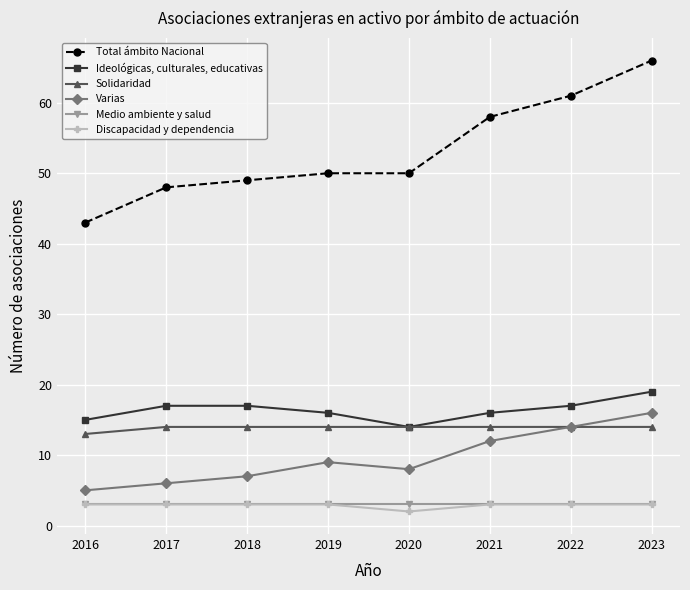

Reading left to right, transcribe all the data shown in this chart.

Total ámbito Nacional: 2016=43	2017=48	2018=49	2019=50	2020=50	2021=58	2022=61	2023=66
Ideológicas, culturales, educativas: 2016=15	2017=17	2018=17	2019=16	2020=14	2021=16	2022=17	2023=19
Solidaridad: 2016=13	2017=14	2018=14	2019=14	2020=14	2021=14	2022=14	2023=14
Varias: 2016=5	2017=6	2018=7	2019=9	2020=8	2021=12	2022=14	2023=16
Medio ambiente y salud: 2016=3	2017=3	2018=3	2019=3	2020=3	2021=3	2022=3	2023=3
Discapacidad y dependencia: 2016=3	2017=3	2018=3	2019=3	2020=2	2021=3	2022=3	2023=3